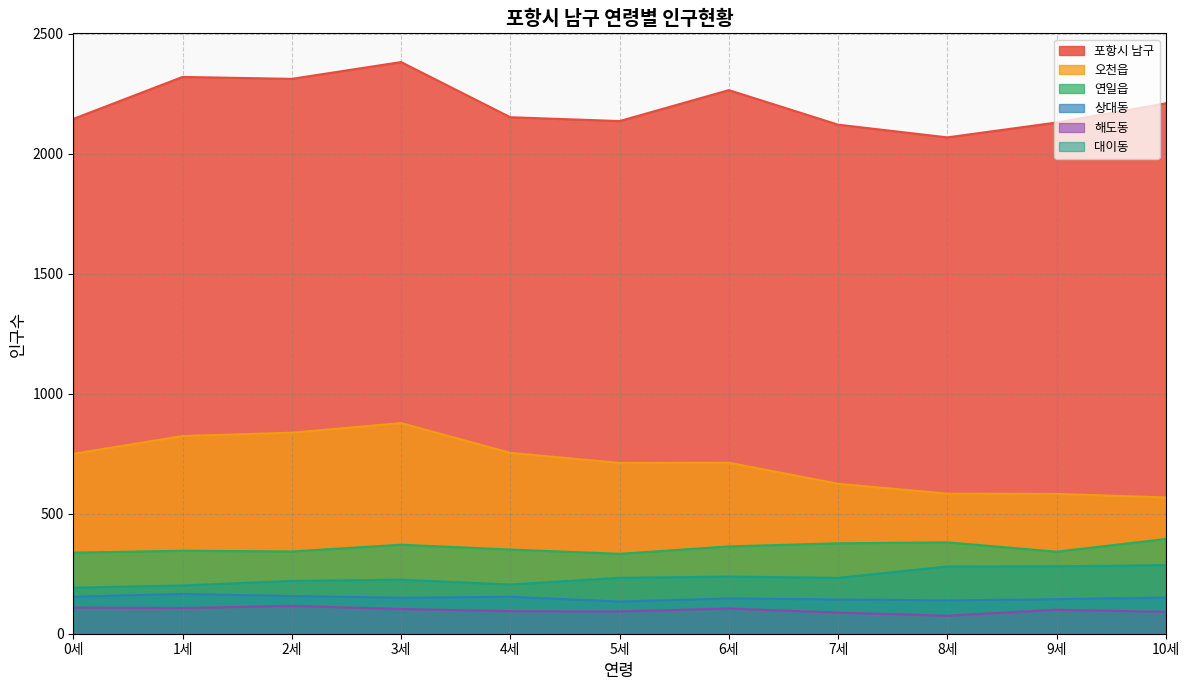

What is the average value of the 대이동 series?

236